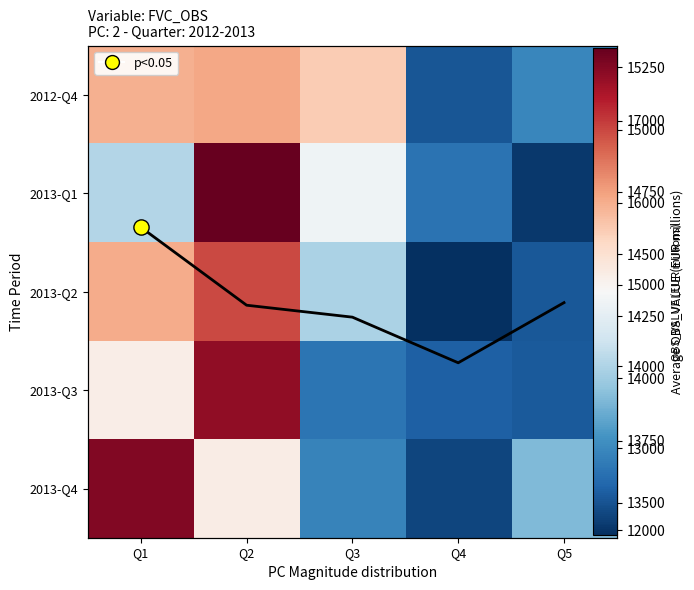

What is the difference between the 2013-Q3 values at Q1 and Q3?

2378.0